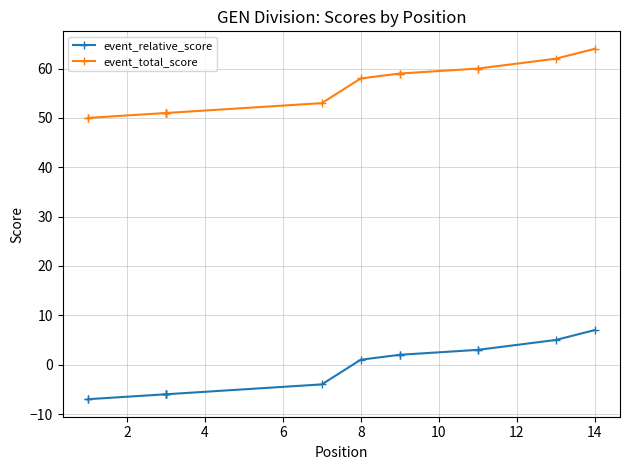

At 9, list the series in order from smallest to largest.

event_relative_score, event_total_score